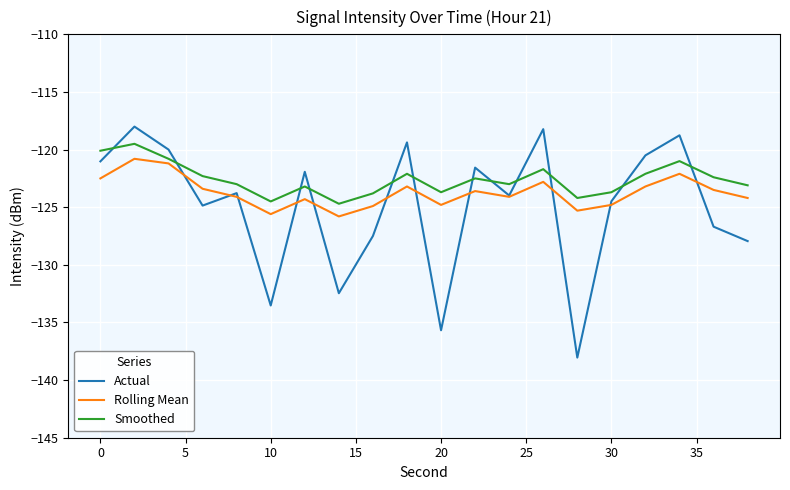

What are all the series names shown in the legend?

Actual, Rolling Mean, Smoothed